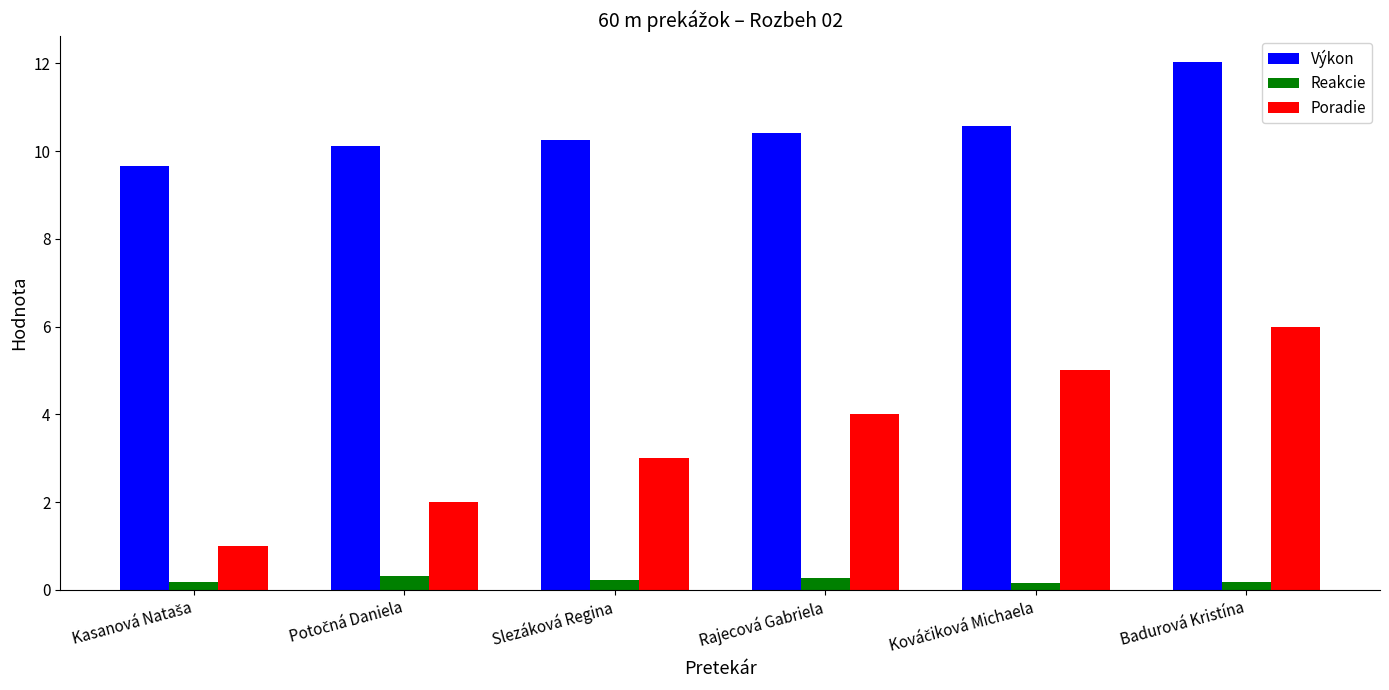

What is the difference between the maximum and second lowest values in the Reakcie series?

0.1